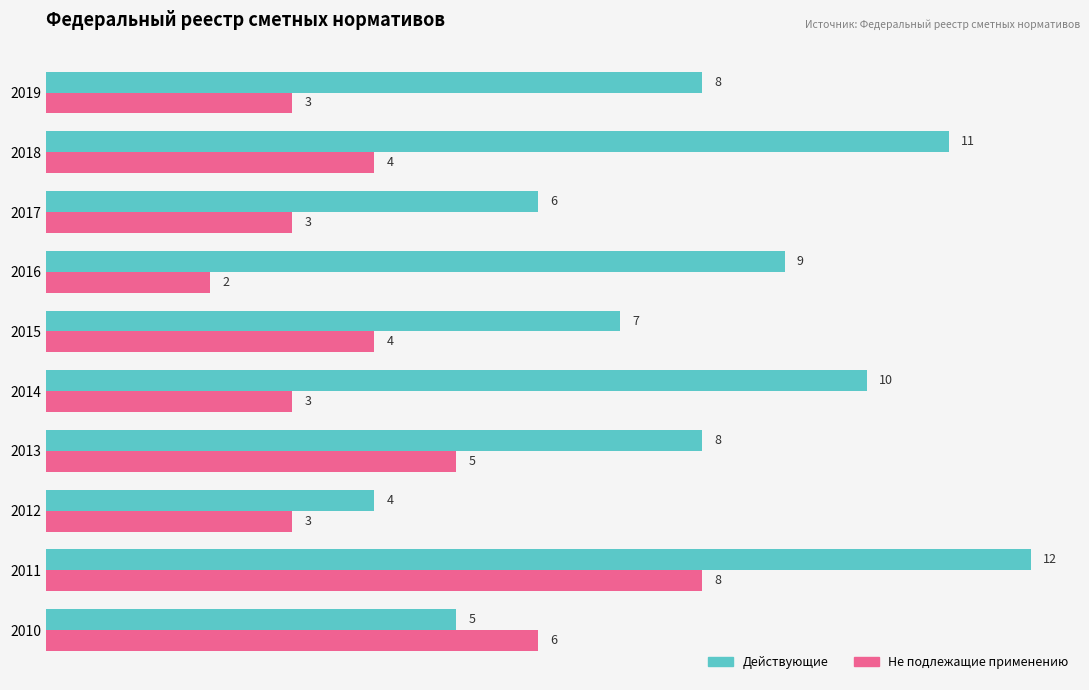

Which series has the largest total across all categories?

Действующие